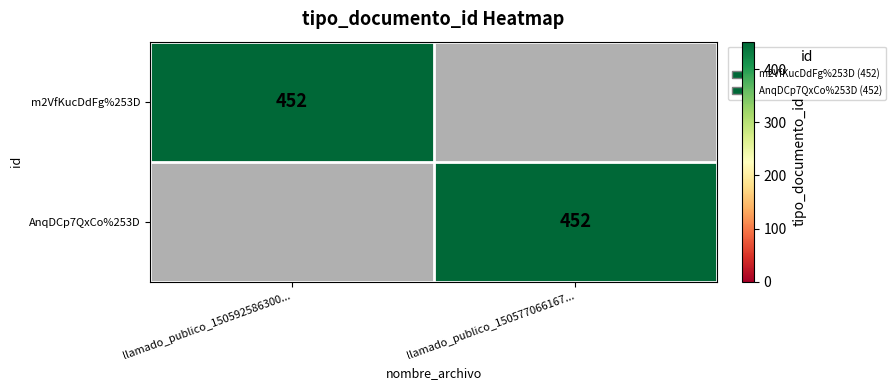

Is it true that AnqDCp7QxCo%253D equals 452 at llamado_publico_150577066167...?

True